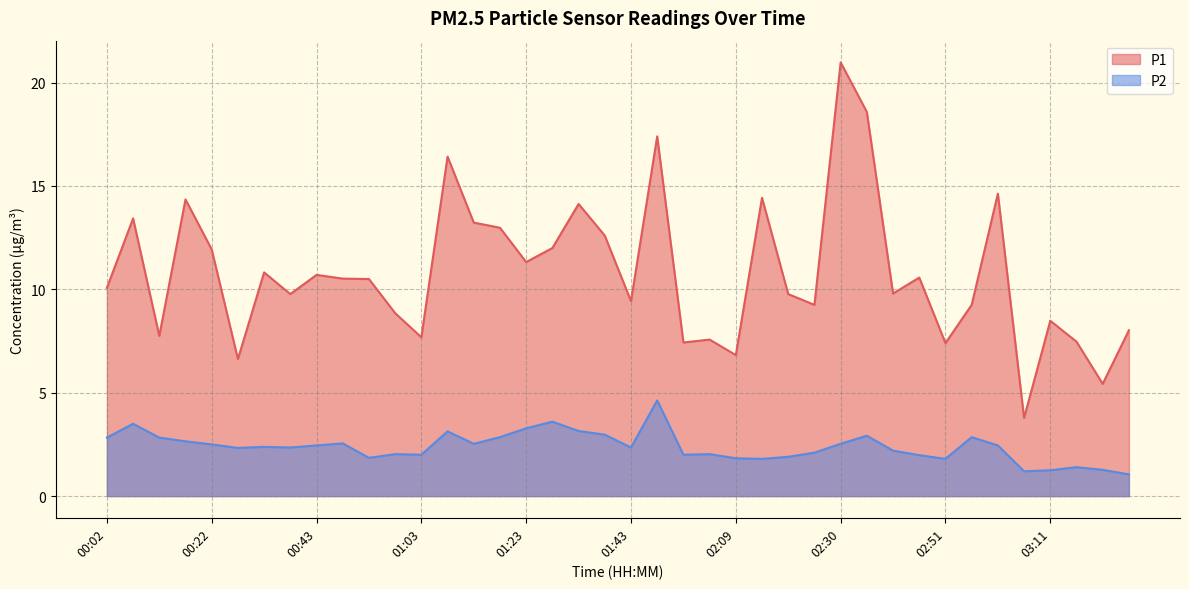

At which category is the sum across all series the highest?

02:30